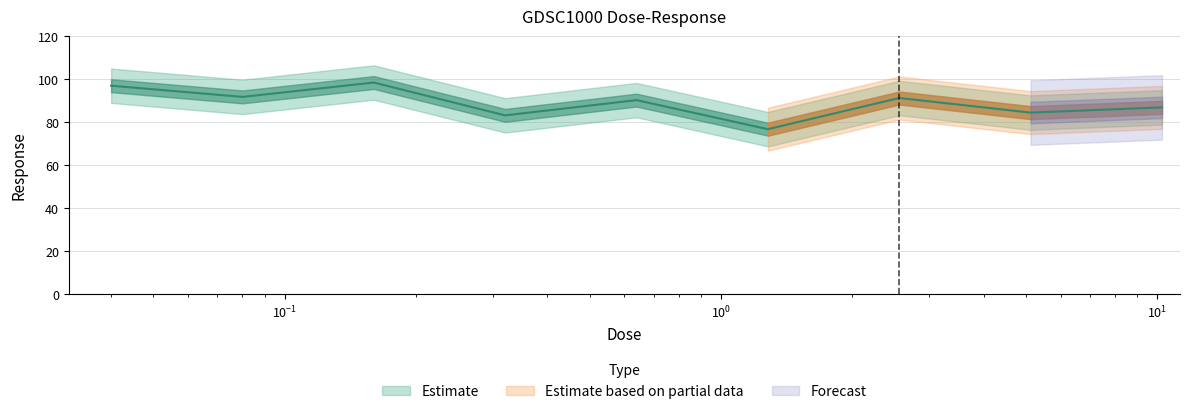

True or false: the data shows 153.2 at 0.16.

False